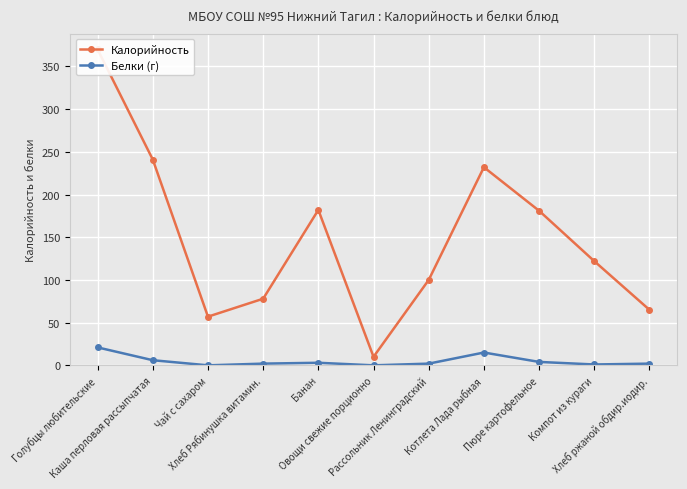

Reading left to right, list all the values displayed in this chart.

Калорийность: 370	241	57	78	182	10	100	232	181	122	65
Белки (г): 21	6	0	2	3	0	2	15	4	1	2